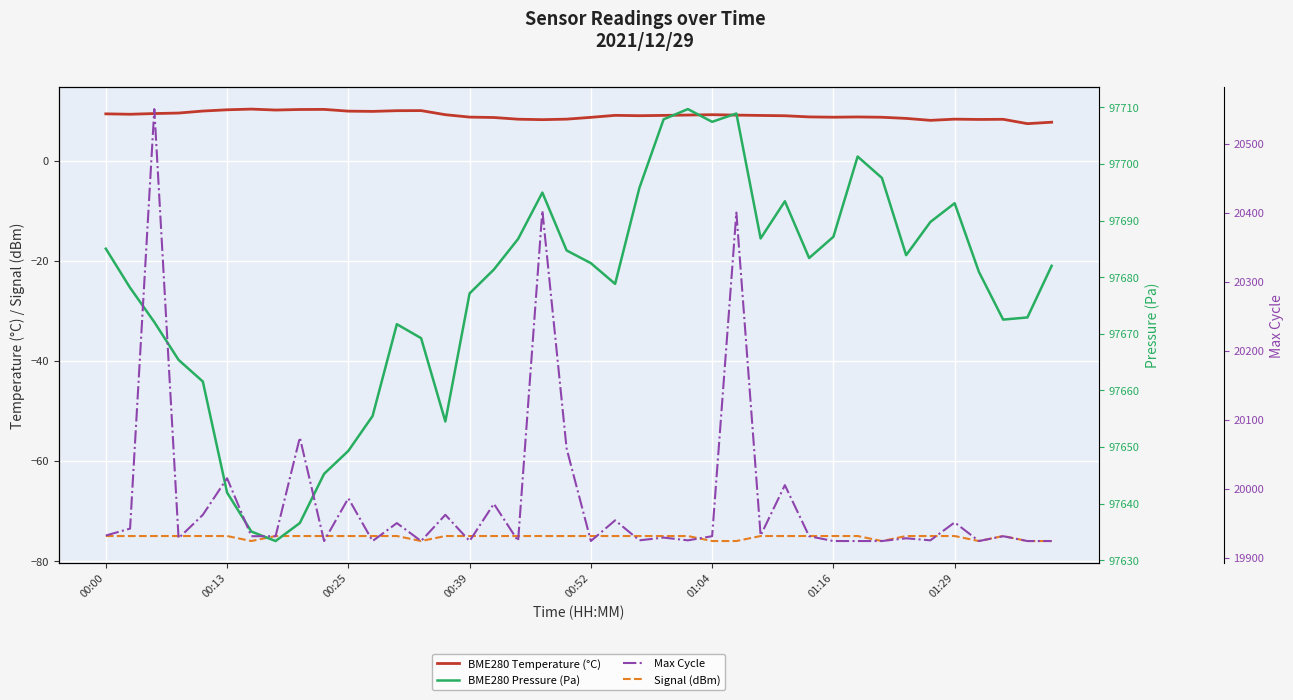

What is the difference between the highest and lowest values at 31?

97776.3